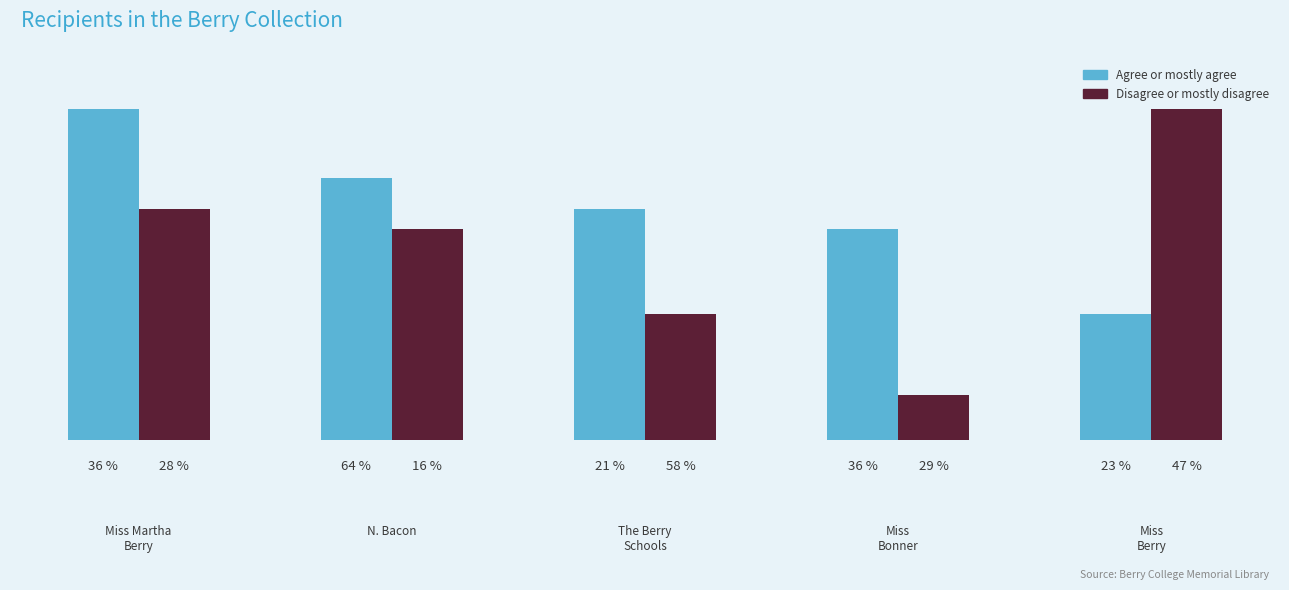

Where does the Agree or mostly agree series first go above 69?

Miss Martha
Berry